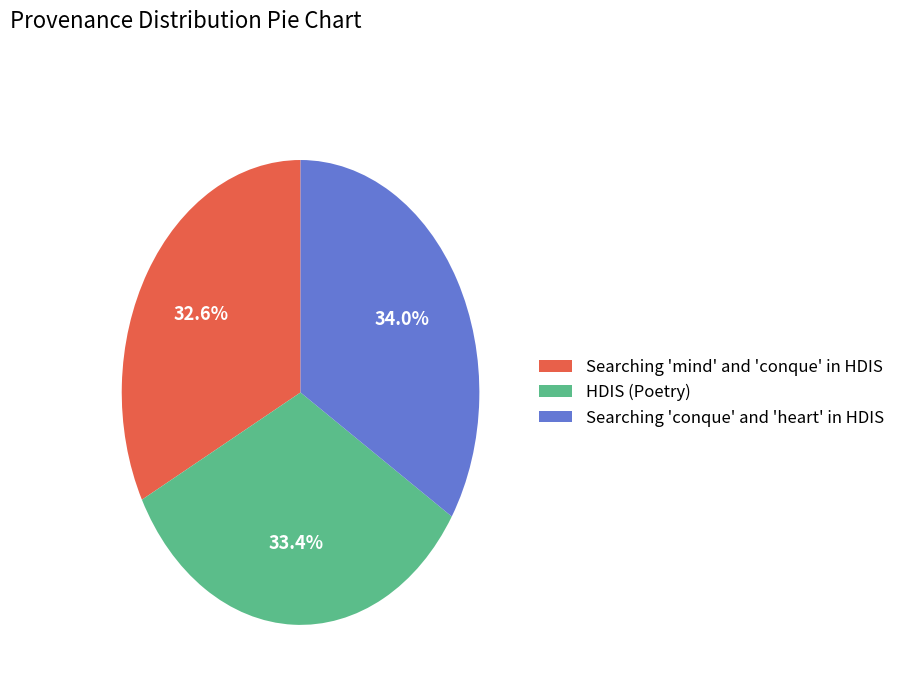

Which has a higher value, Searching 'mind' and 'conque' in HDIS or Searching 'conque' and 'heart' in HDIS?

Searching 'conque' and 'heart' in HDIS